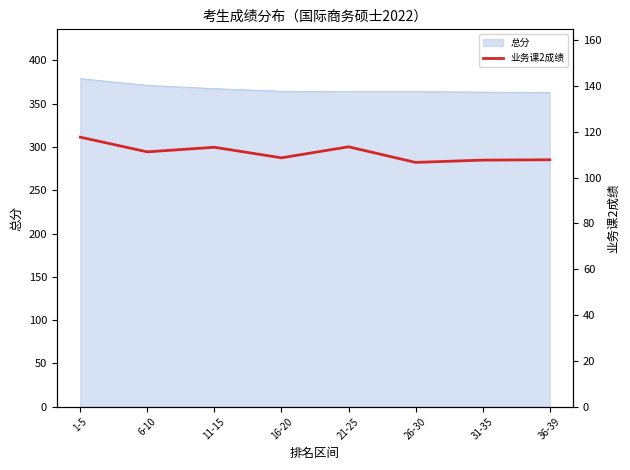

Where is the data nearest to the value 112?

6-10